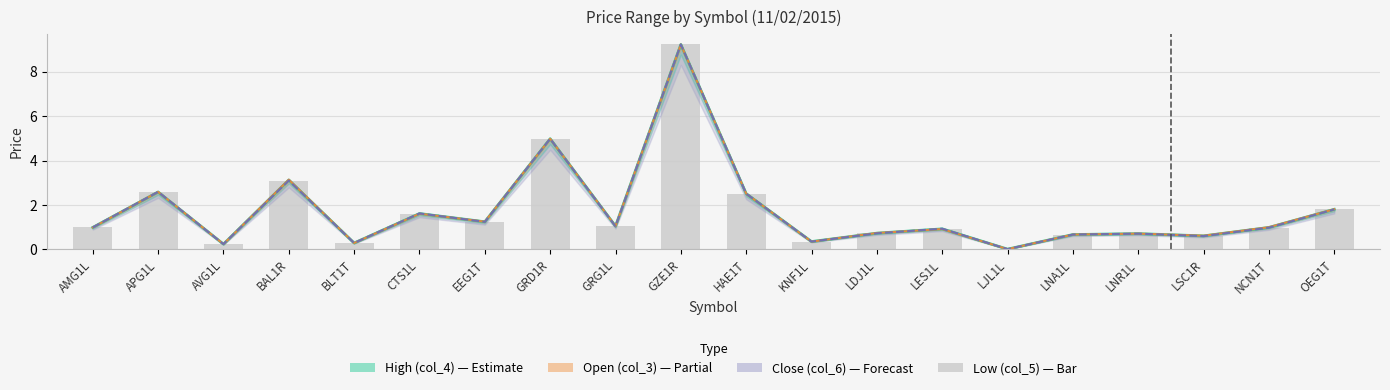

What is the value of the Low (col_5) bar at the 4th from the left?

3.1